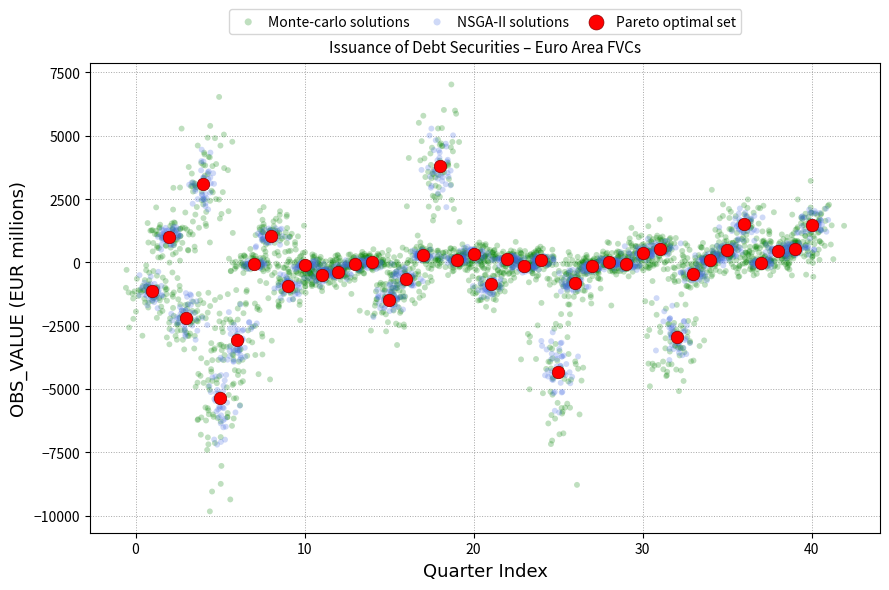

Which series has the widest spread of Y values?

Monte-carlo solutions